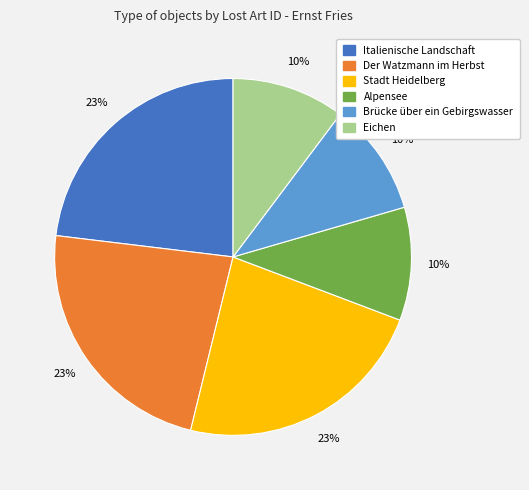

To the nearest percent, what is the difference between the Brücke über ein Gebirgswasser and Stadt Heidelberg slice percentages?

13%